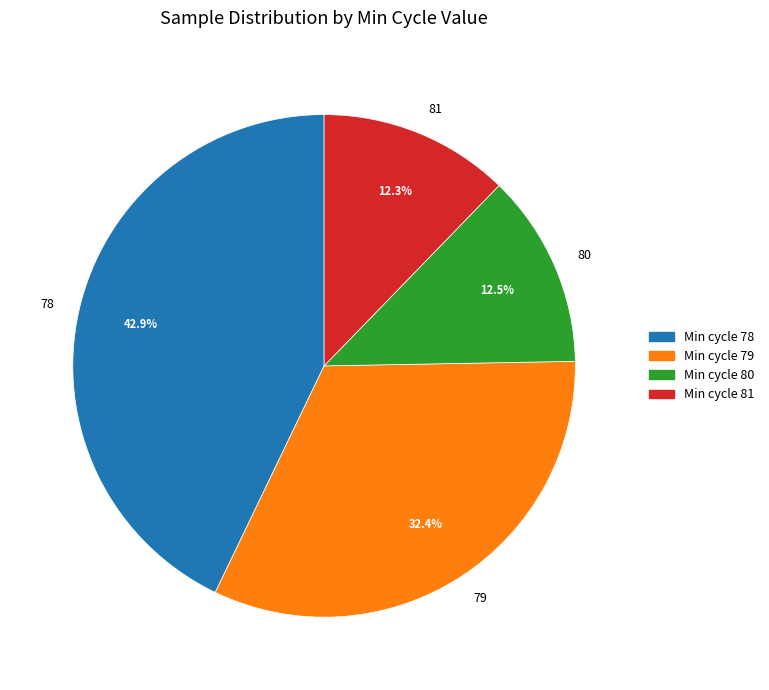

Count the number of slices in the pie.

4